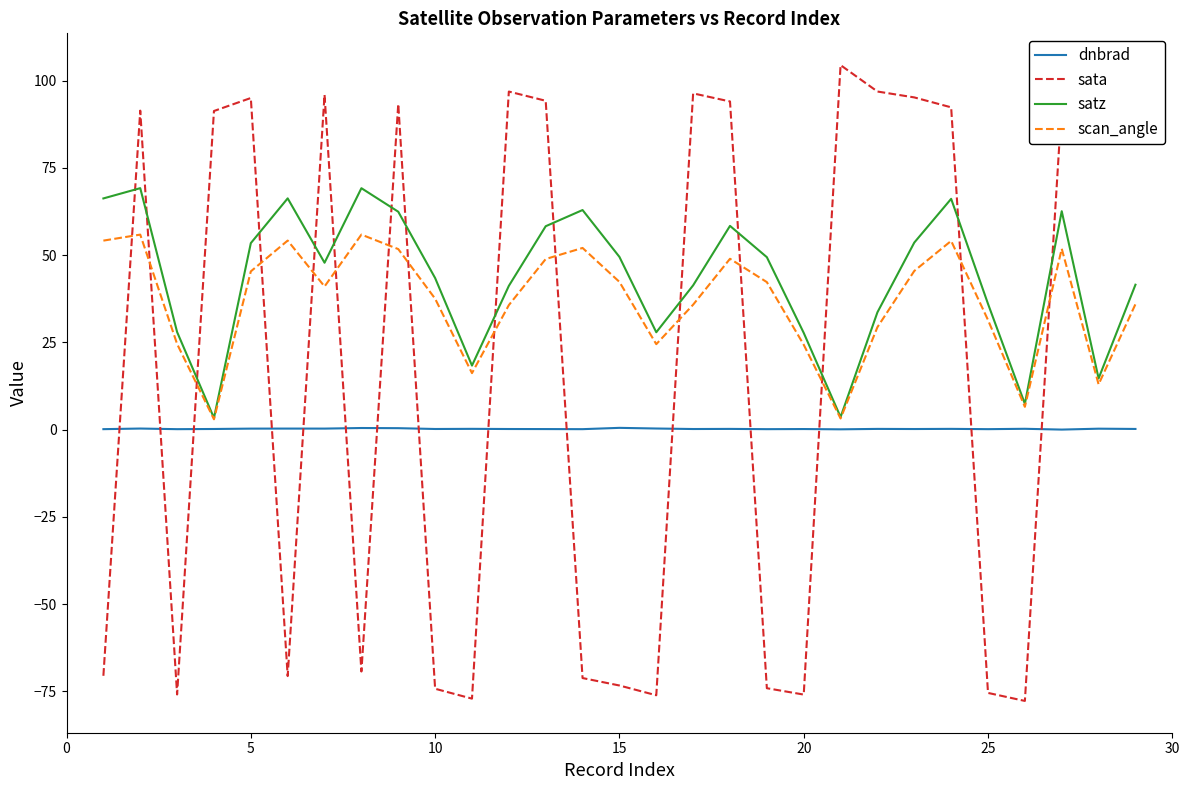

After their last crossing, which series has the higher values: satz or sata?

sata